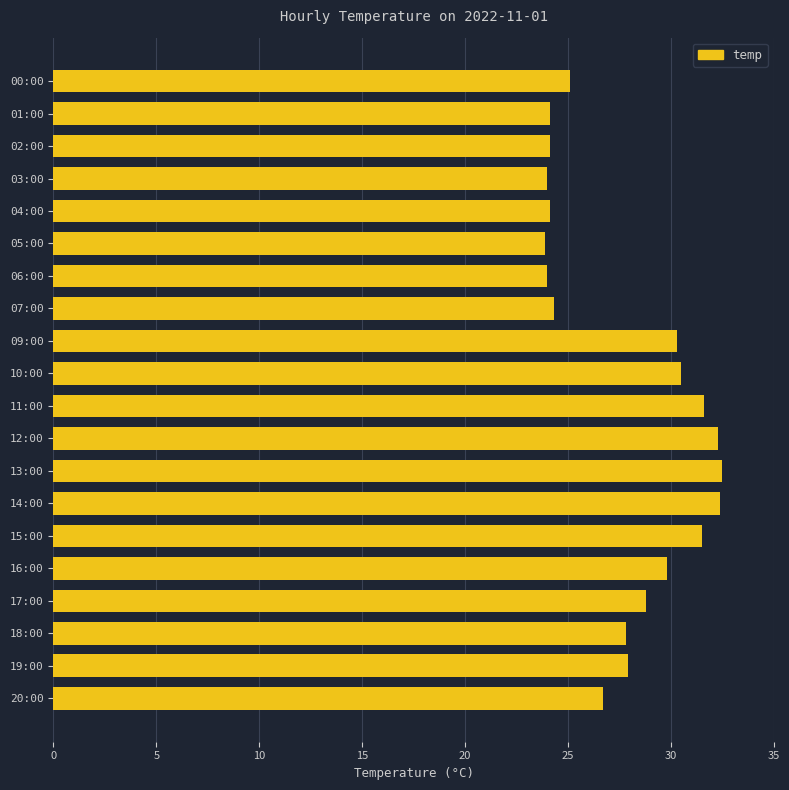

What is the greatest value displayed?

32.5